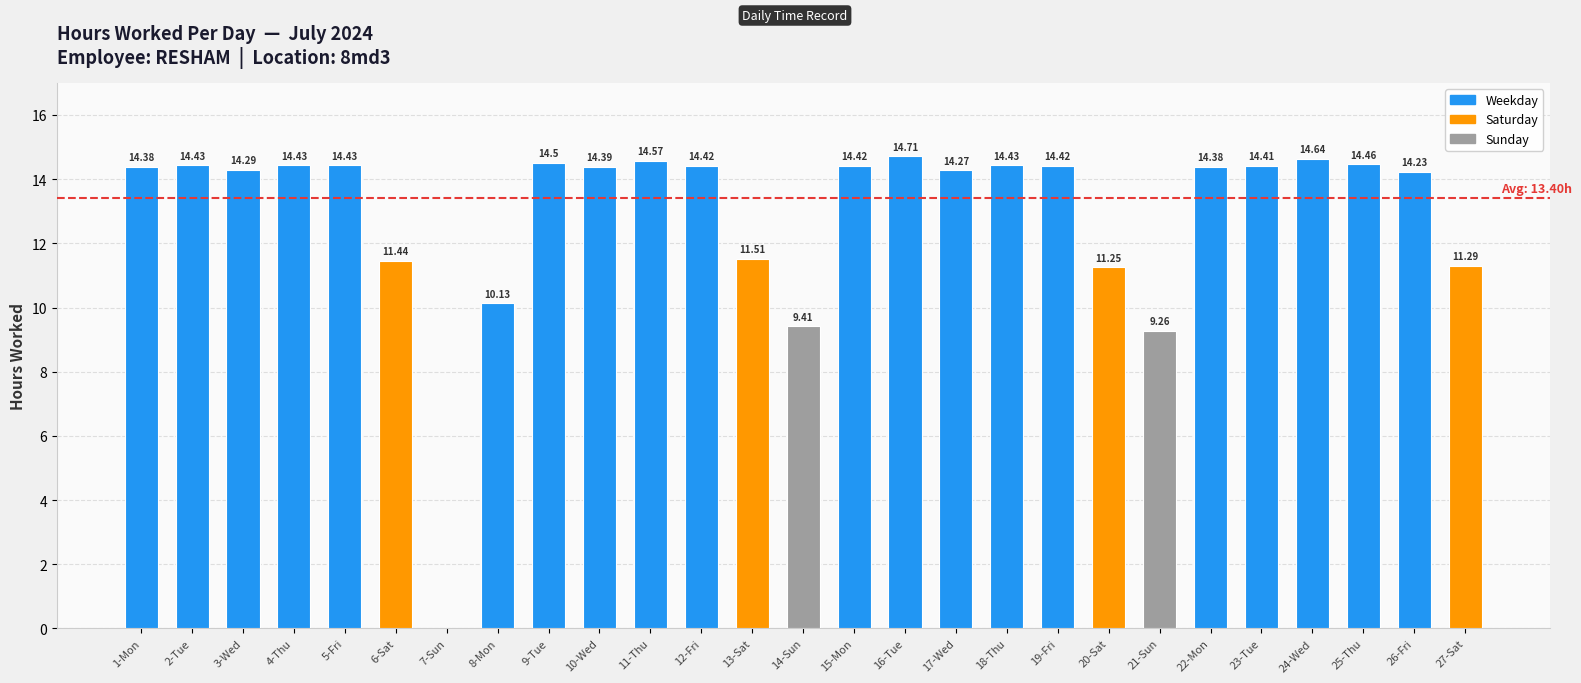

What is the sum of all values?

348.5